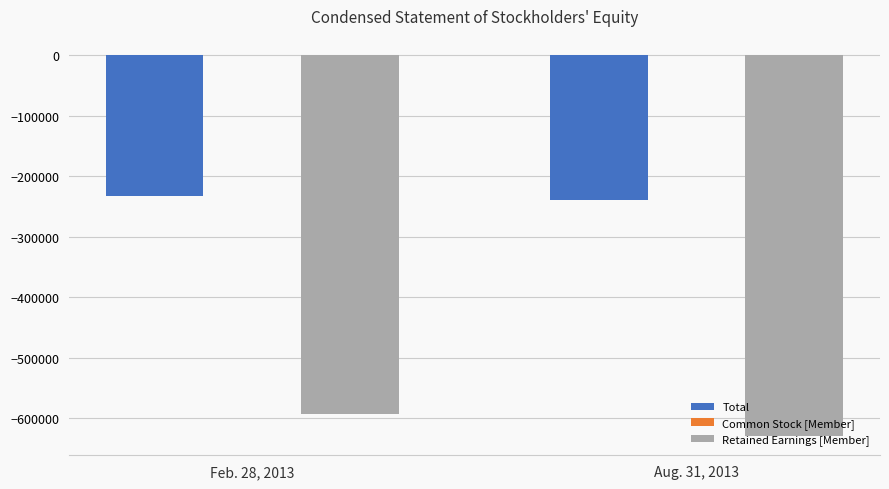

The value of Retained Earnings [Member] at Feb. 28, 2013 is -592569. True or false?

True